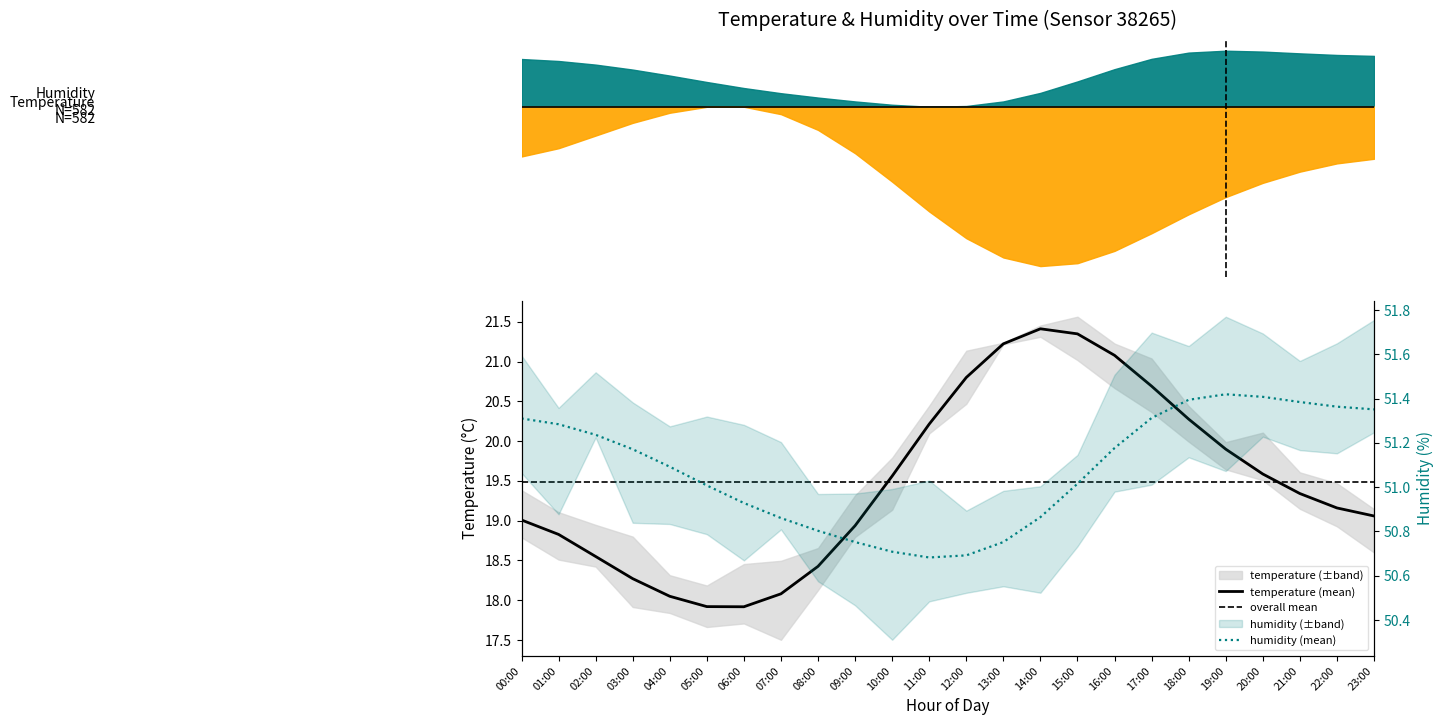

Which series has the largest total across all categories?

humidity